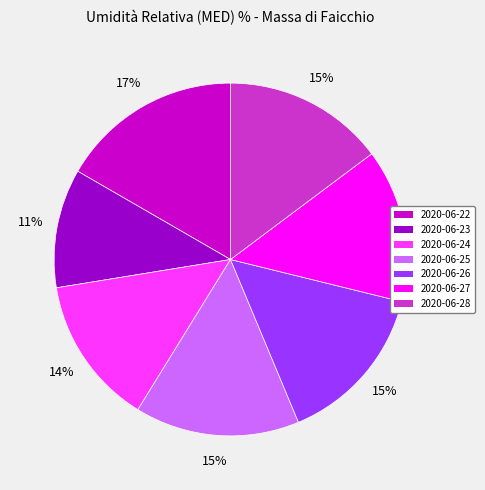

How many slices are in this pie chart?

7